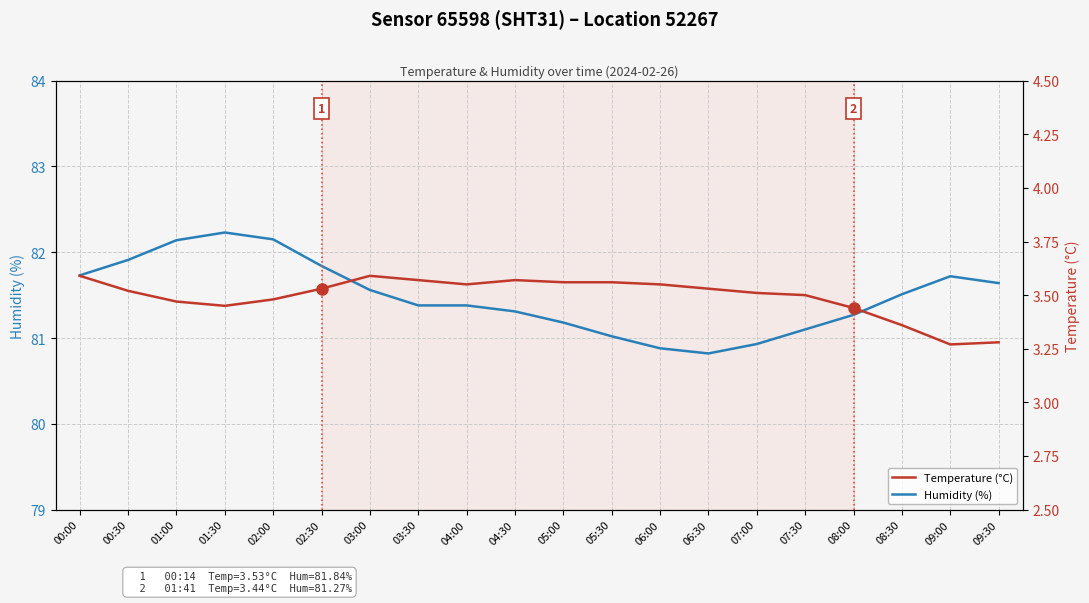

Is it true that Humidity (%) equals 113.1 at 05:30?

False